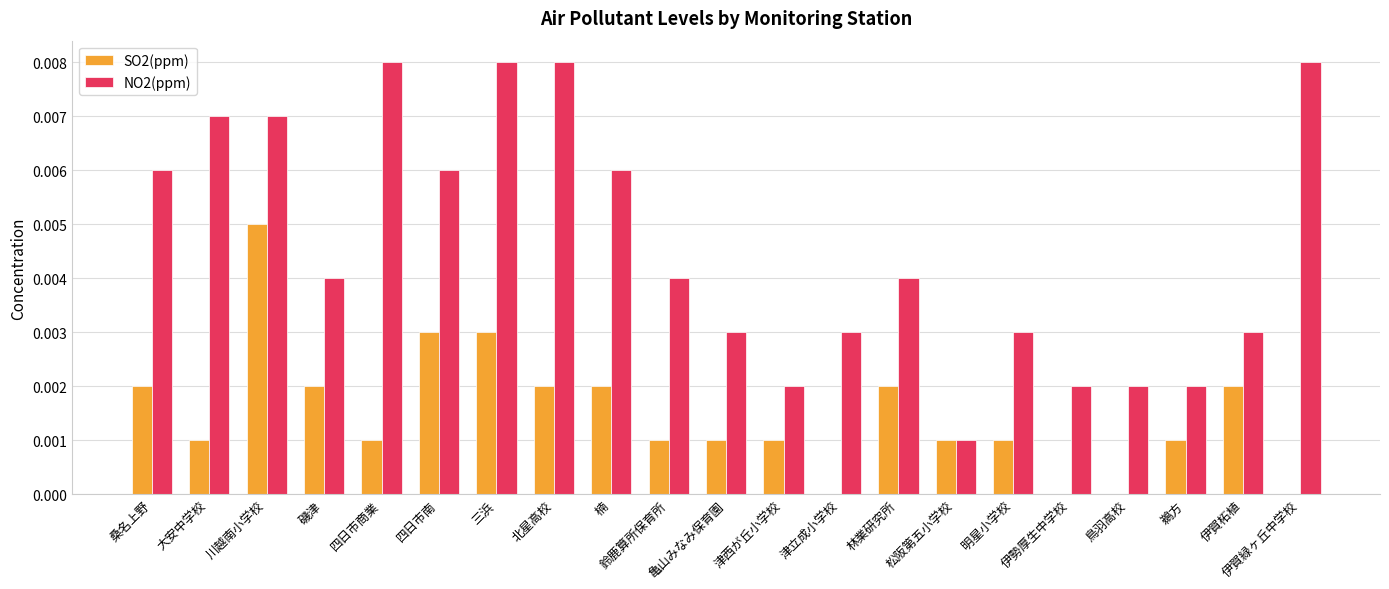

True or false: NO2(ppm) has a value of 0.0 at 伊賀緑ヶ丘中学校.

True